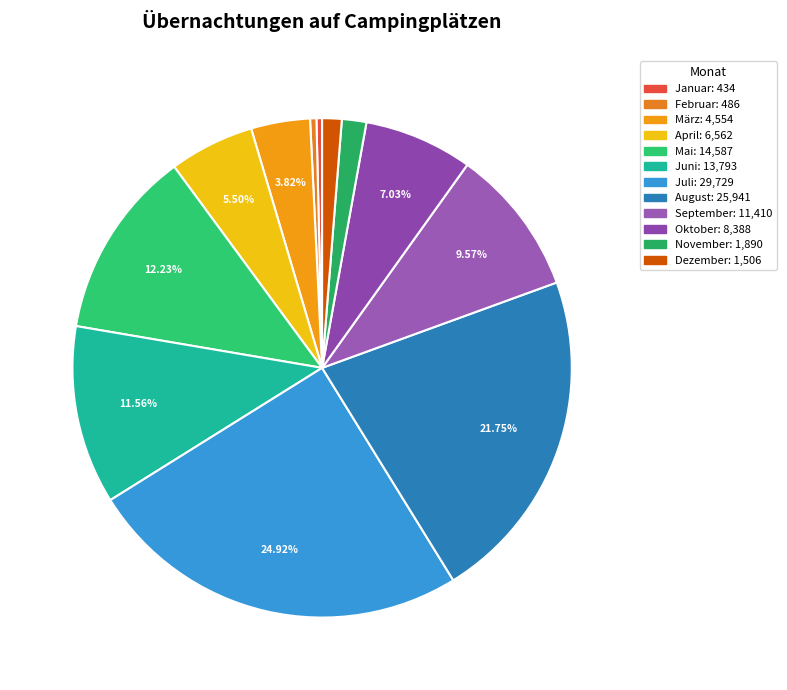

How many segments does this pie chart have?

12